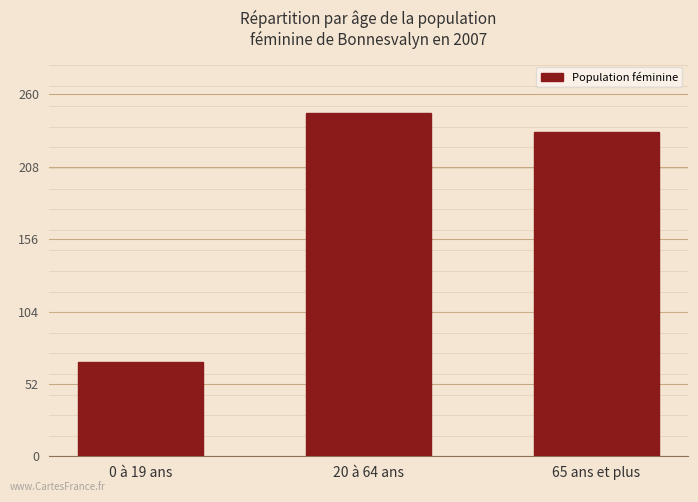

List the labels in order of value, smallest first.

0 à 19 ans, 65 ans et plus, 20 à 64 ans